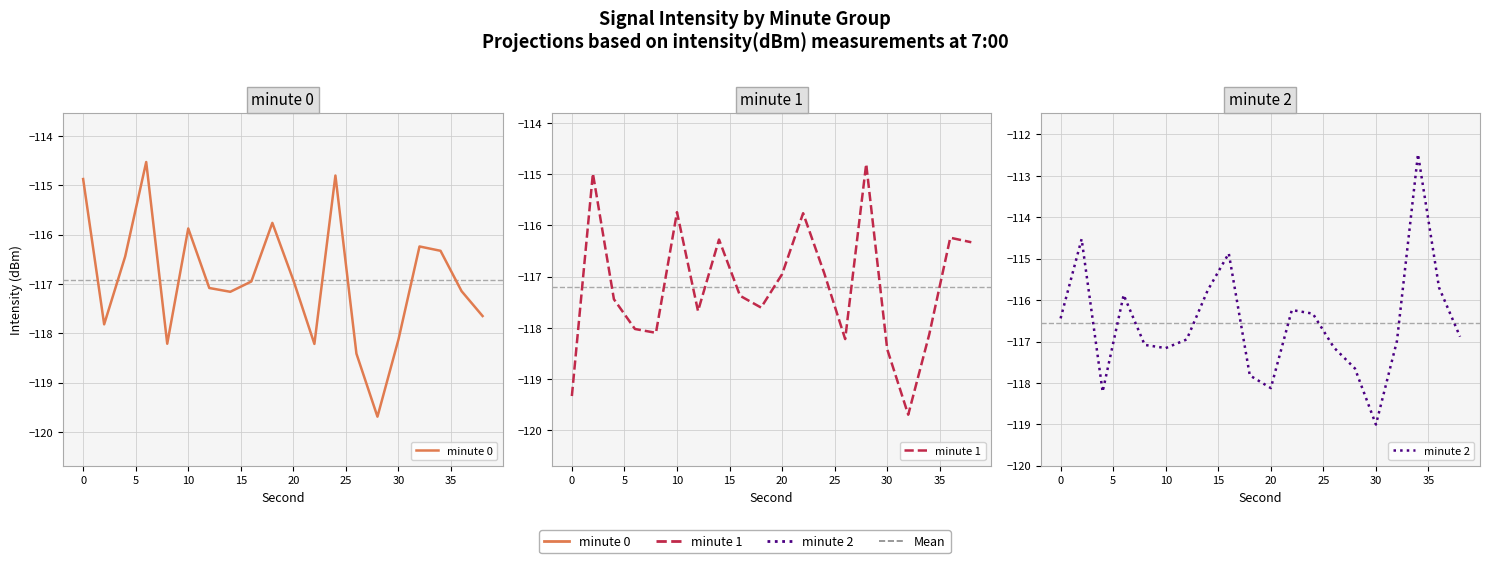

What is the minimum value for minute 0?

-119.7